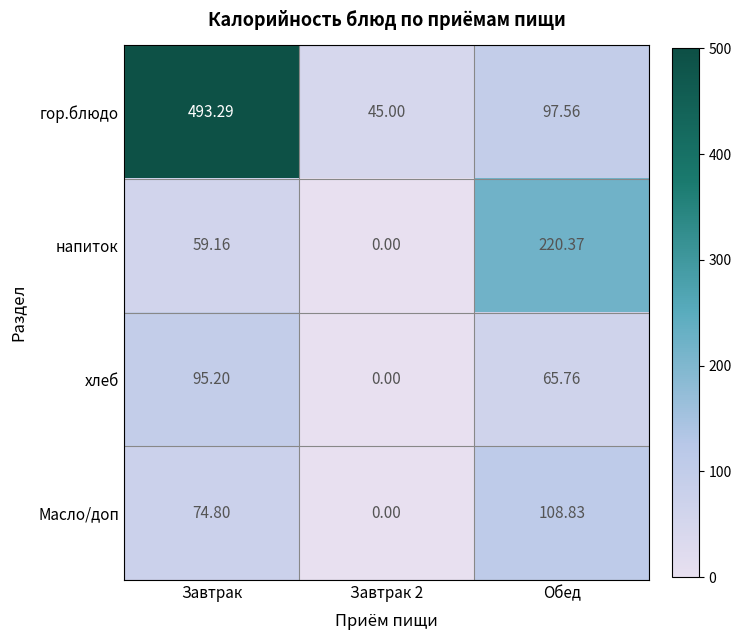

Is the value of хлеб at Завтрак 2 greater than the value of Масло/доп at Обед?

No